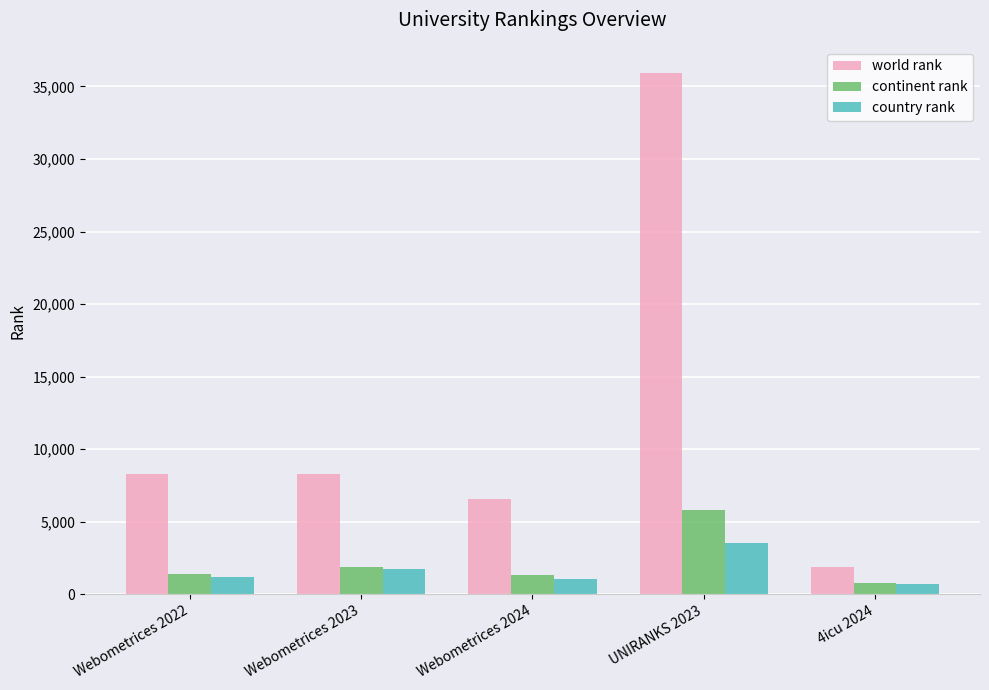

What position from the left is Webometrices 2023?

2